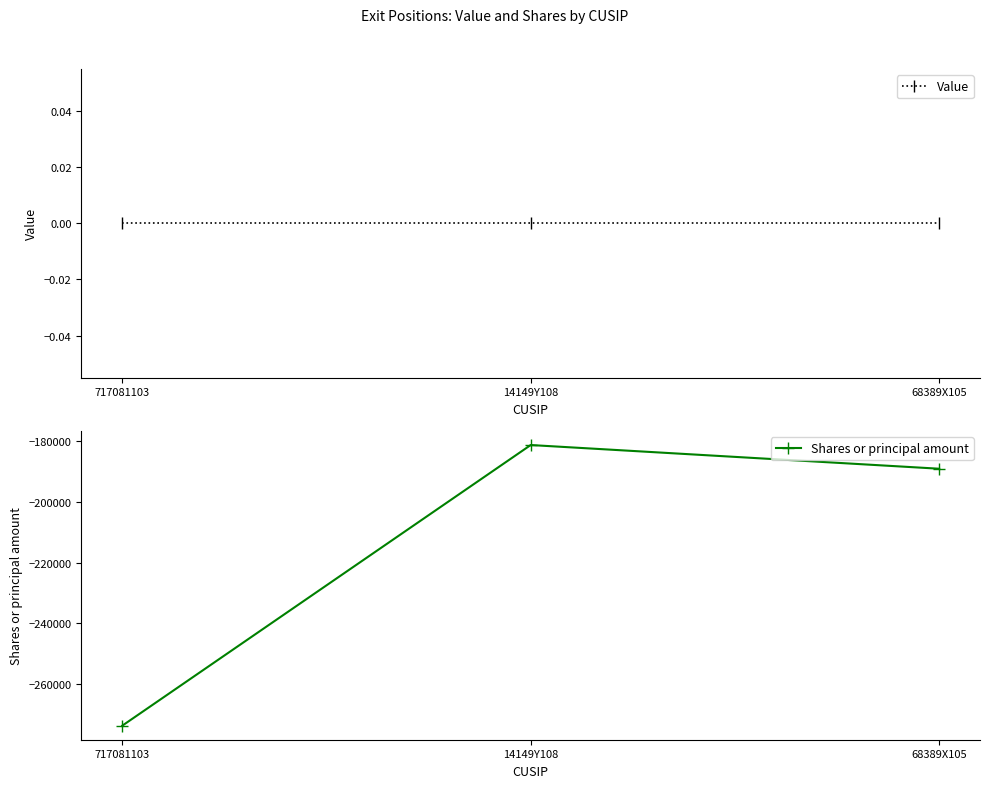

Reading left to right, transcribe all the data shown in this chart.

Value: 0	0	0
Shares or principal amount: -273706	-181211	-189020